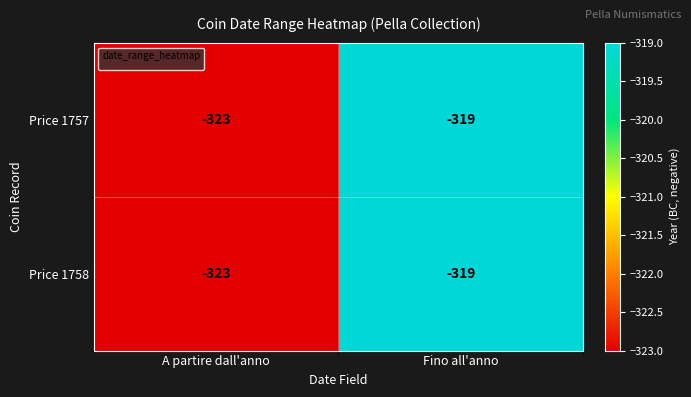

At which category does the chart reach its minimum across all series?

A partire dall'anno